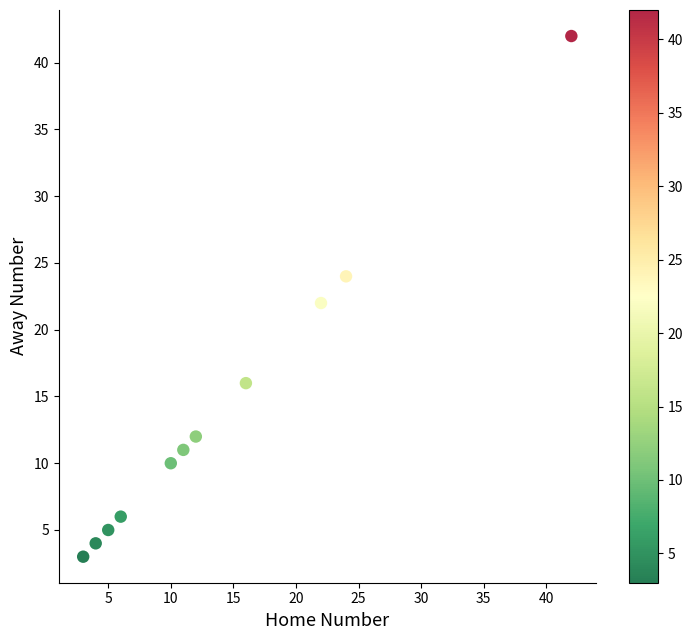

What is the range of Y values (max minus min)?

39